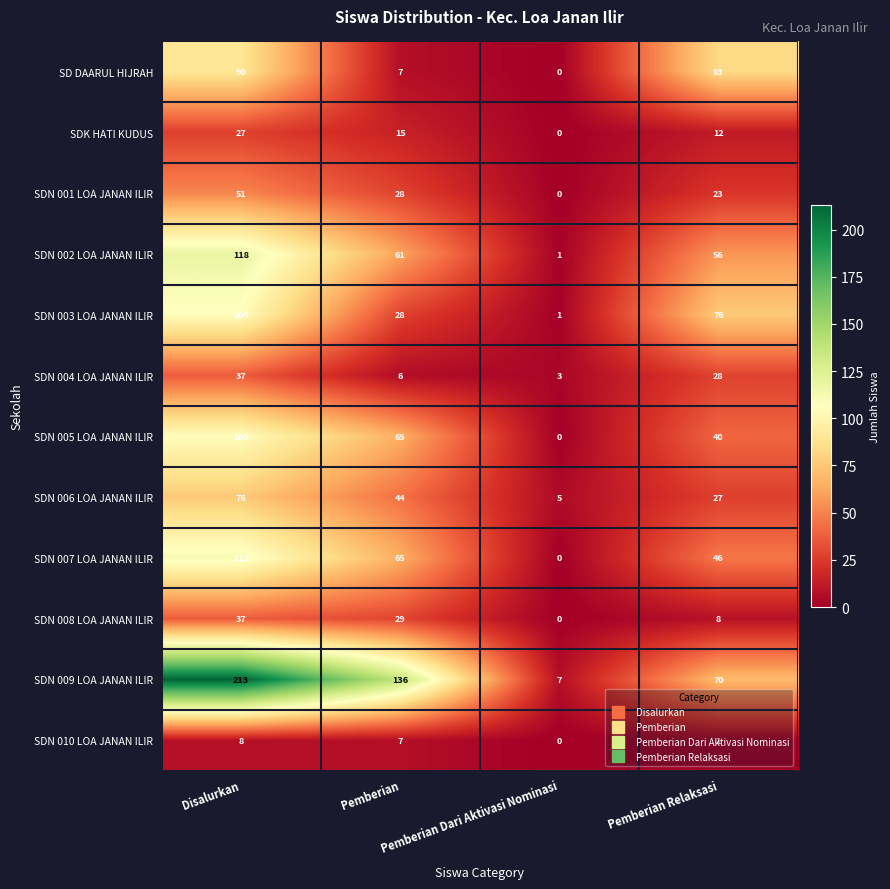

What is the difference between the maximum and minimum values in the SDN 007 LOA JANAN ILIR series?

111